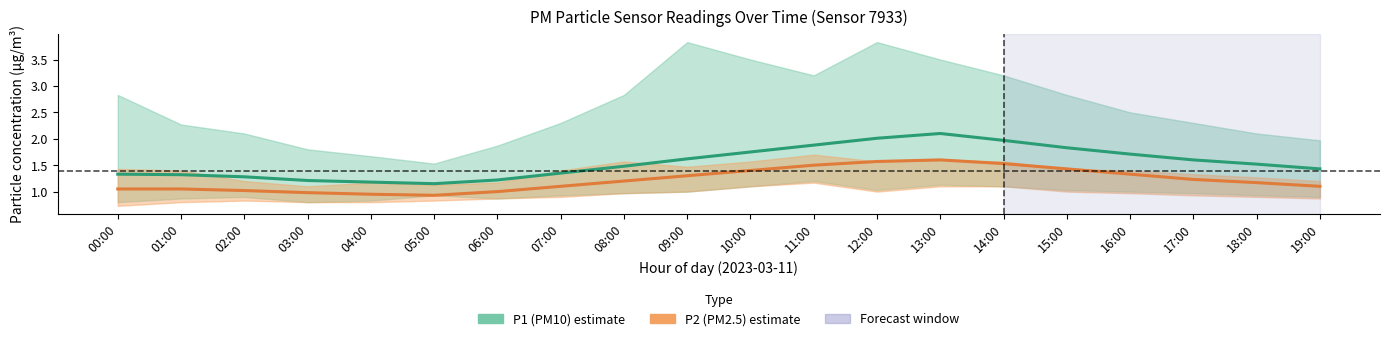

What is the difference between the maximum and minimum values in the P2 (PM2.5) estimate series?

0.7